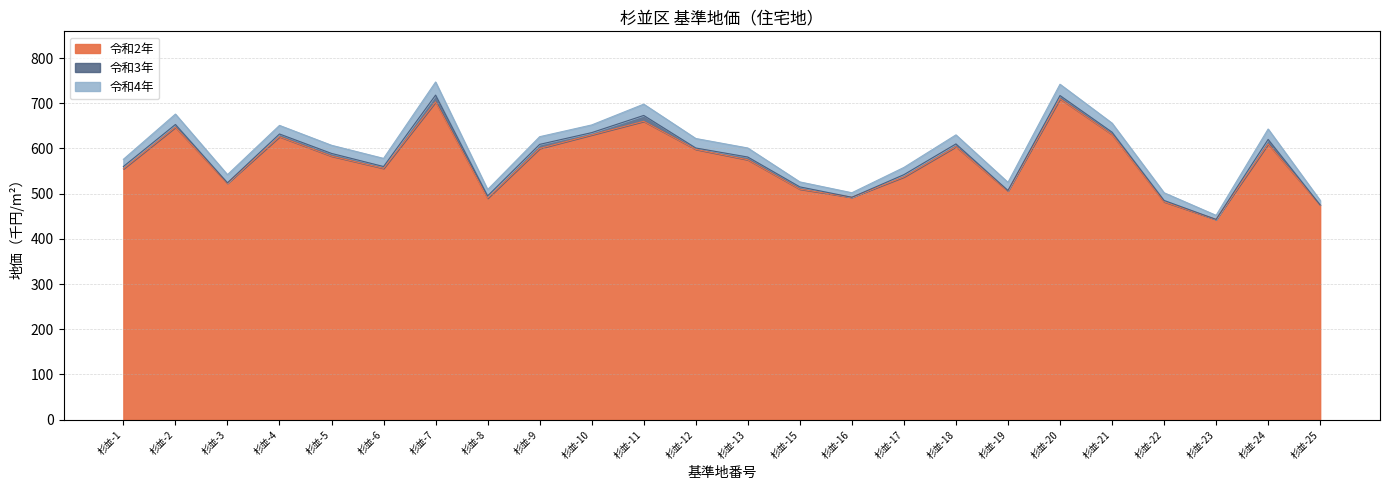

At which category does 令和3年 reach its first local valley?

杉並-3